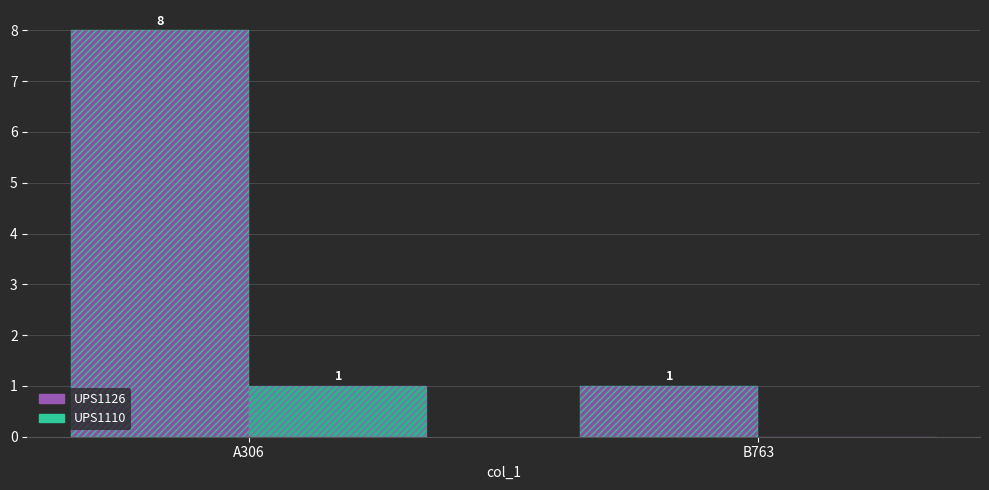

Reading left to right, list all the values displayed in this chart.

UPS1126: 8	1
UPS1110: 1	0